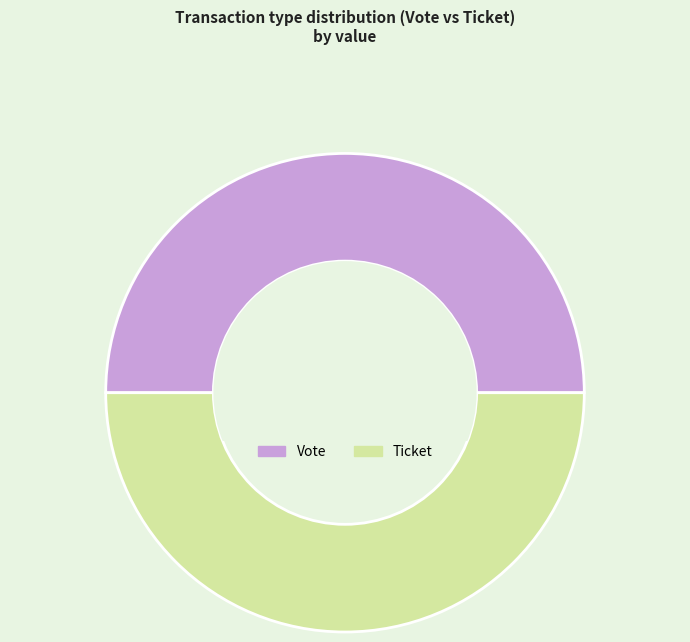

Combined, do Ticket and Vote account for over 50%?

Yes